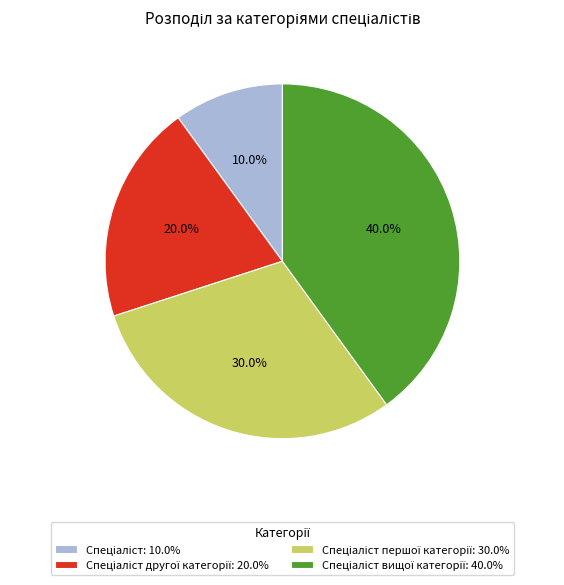

Is there a majority slice in this chart?

No